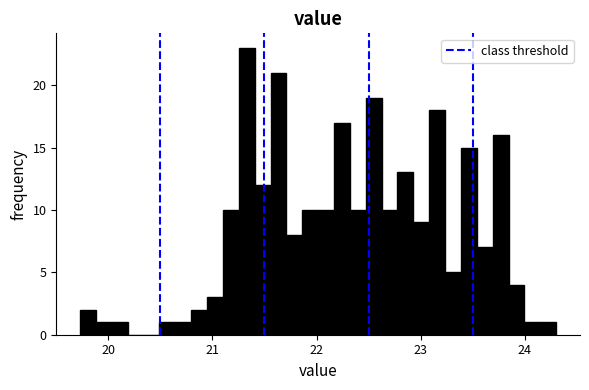

Around what value on the x-axis is the tallest bar? Give the approximate position of its centre, as read against the axis.

21.3